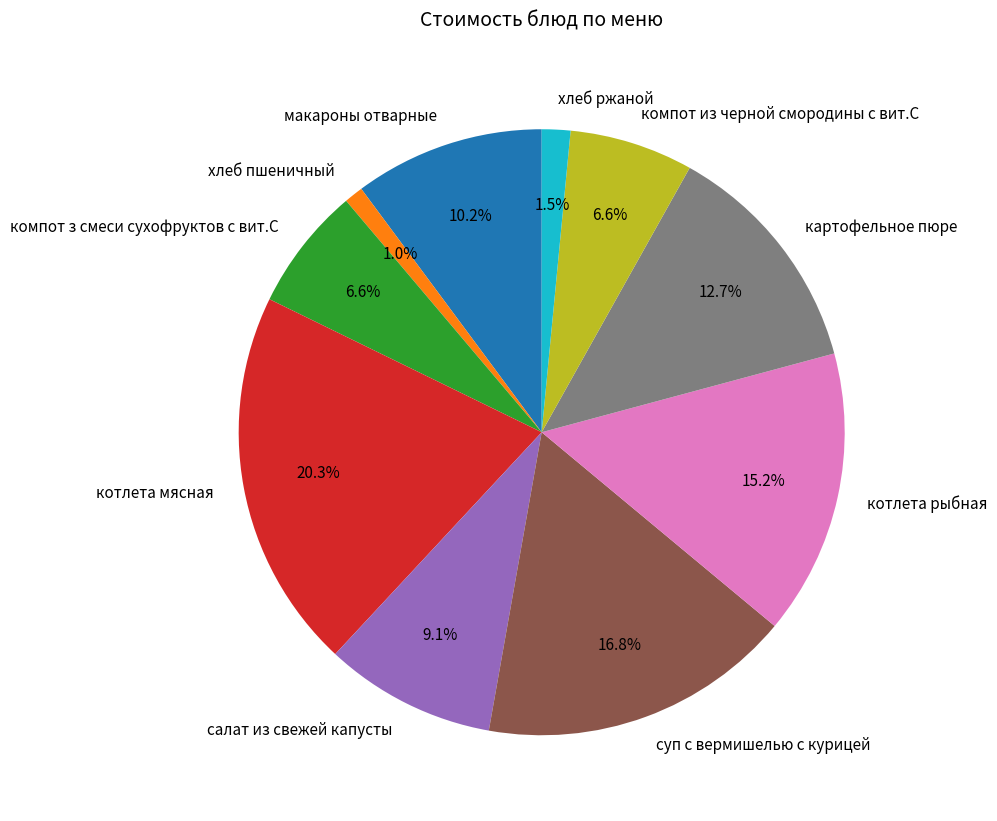

Between макароны отварные and котлета мясная, which is larger?

котлета мясная